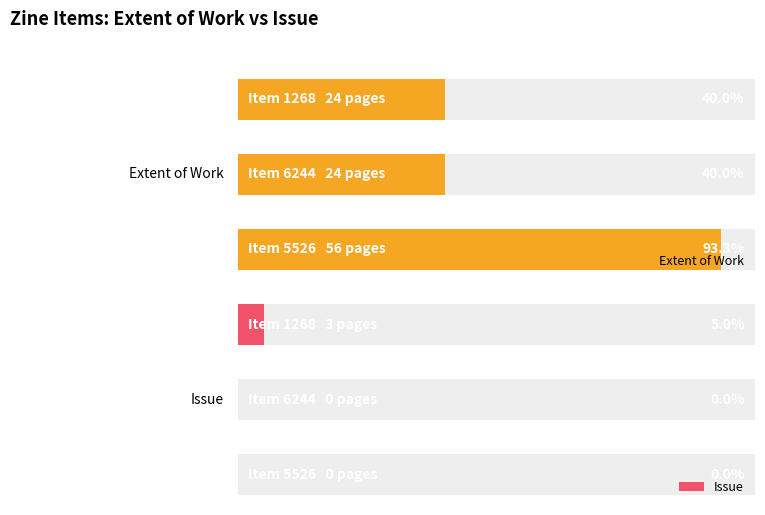

Reading right to left, extract all data points from this chart.

Extent of Work: 2=24	1=24	0=56
Issue: 2=3	1=0	0=0